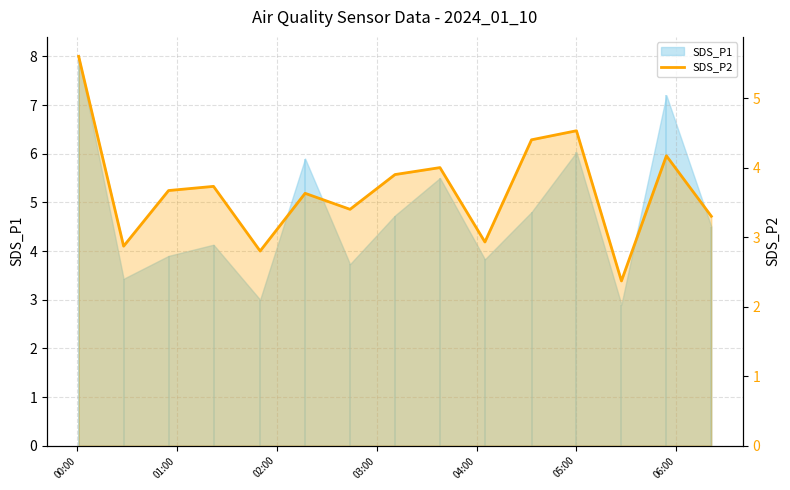

At which category does the chart reach its peak across all series?

00:00